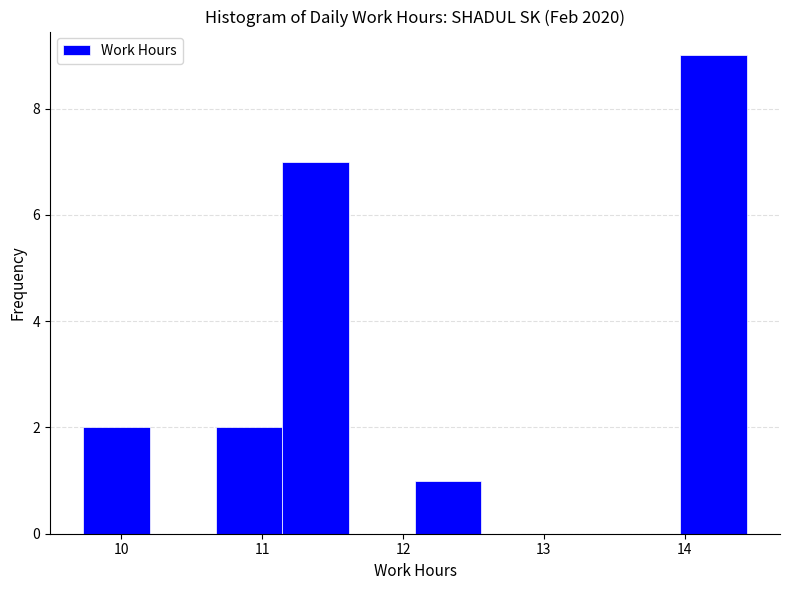

What is the height of the bar covering 11.1 to 11.6 on the x-axis? Neither the bar edges nor the heights are printed on the chart, so give them approximately, as read against the axes.

7